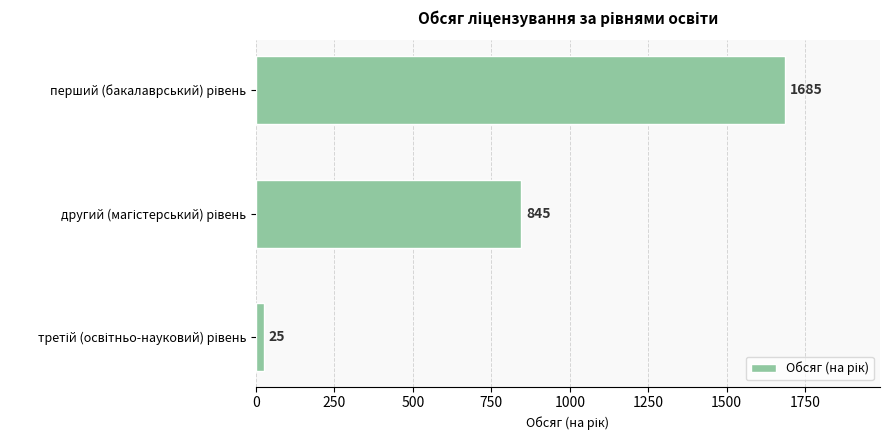

What is the value of the 3rd bar from the top?

25